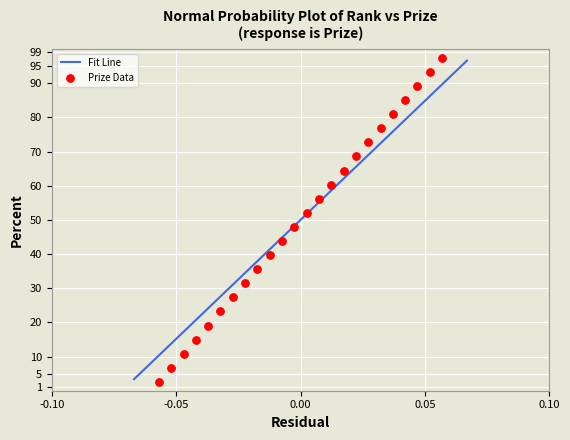

What is the range of Y values (max minus min)?

94.8